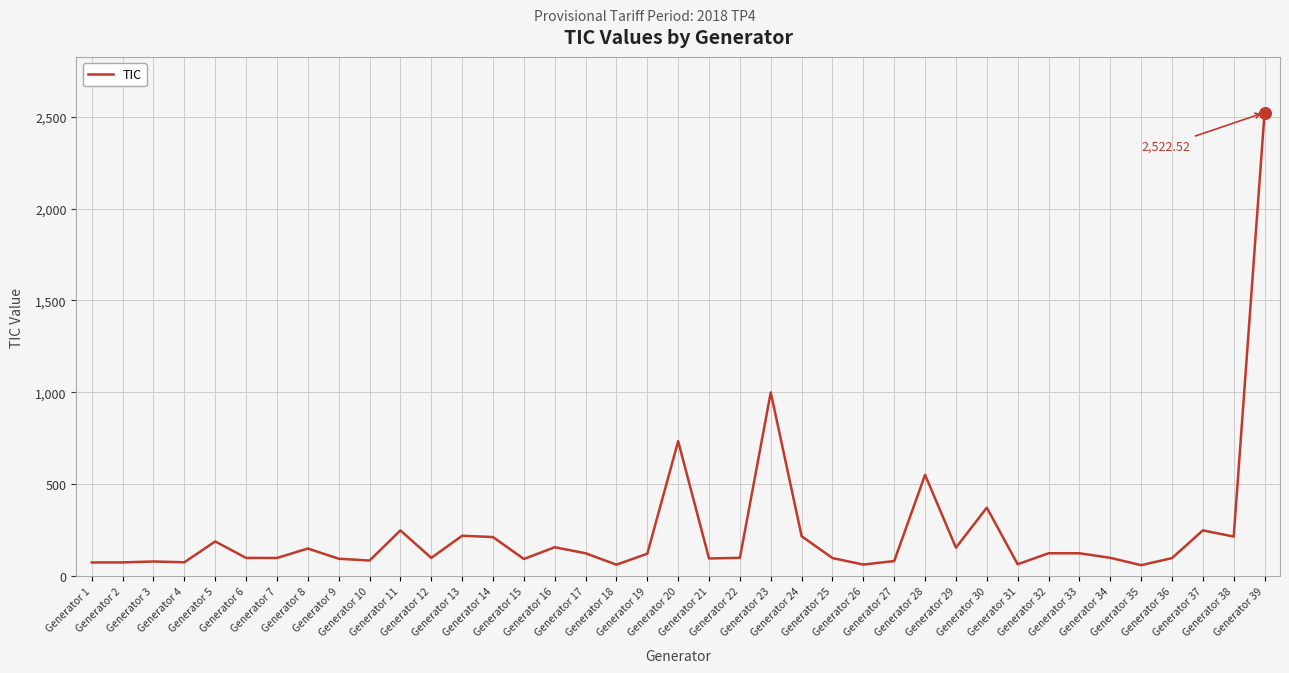

Approximately how many times larger is the value at Generator 38 compared to Generator 6?

2.2